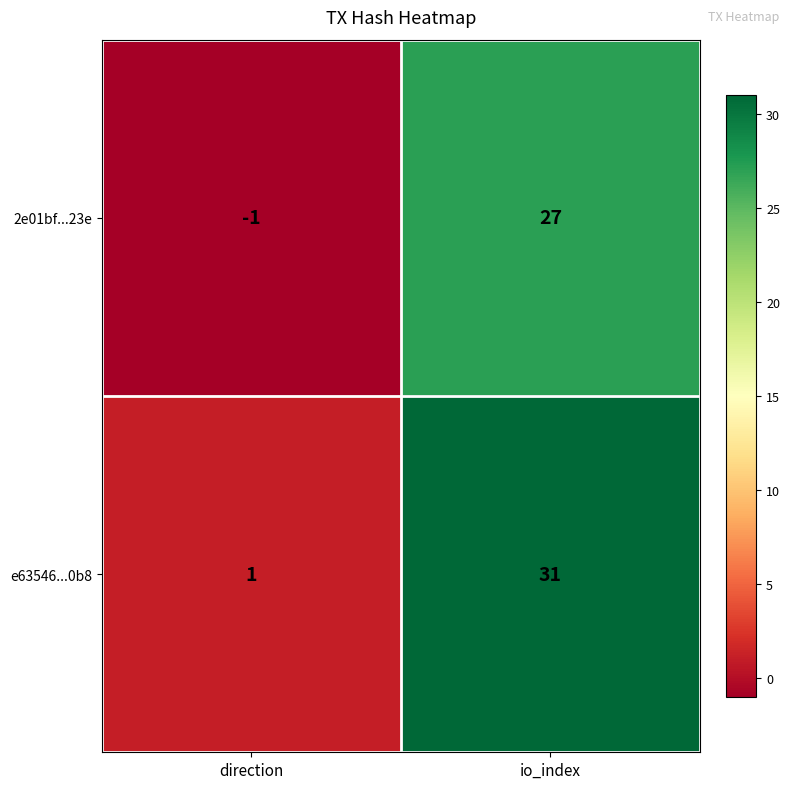

At which category is the sum across all series the highest?

io_index